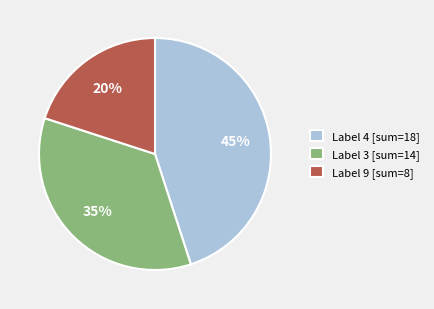

Do Label 4 [sum=18] and Label 3 [sum=14] together represent more than half of the pie?

Yes